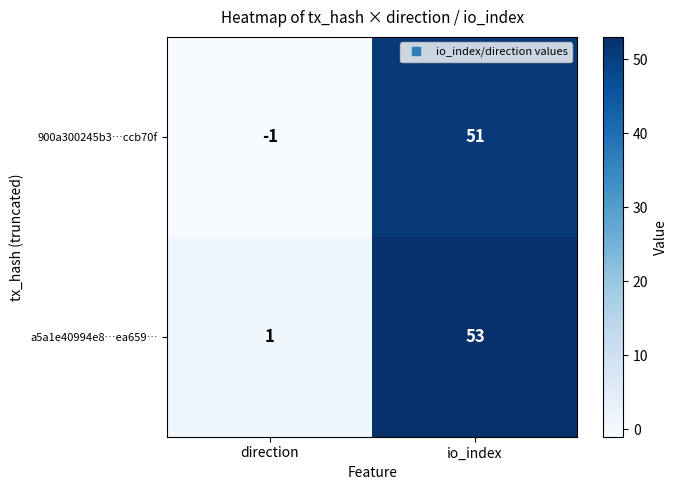

Reading left to right, what are all the values shown in this chart?

900a300245b3…ccb70f: direction=-1	io_index=51
a5a1e40994e8…ea659…: direction=1	io_index=53